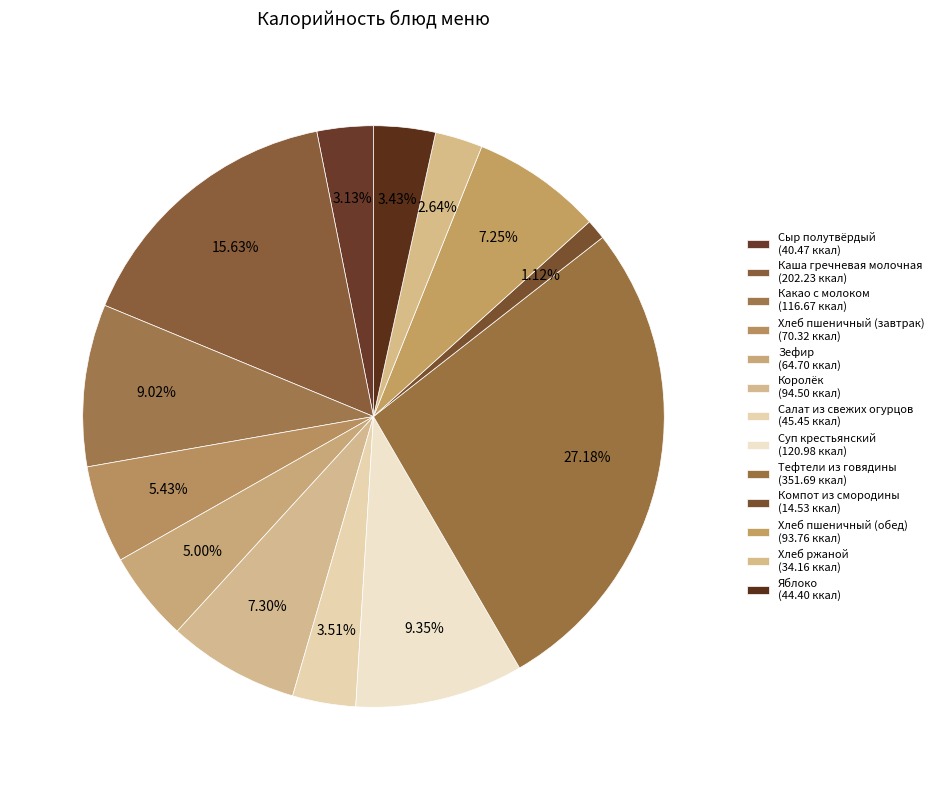

Does any single category account for the majority?

No